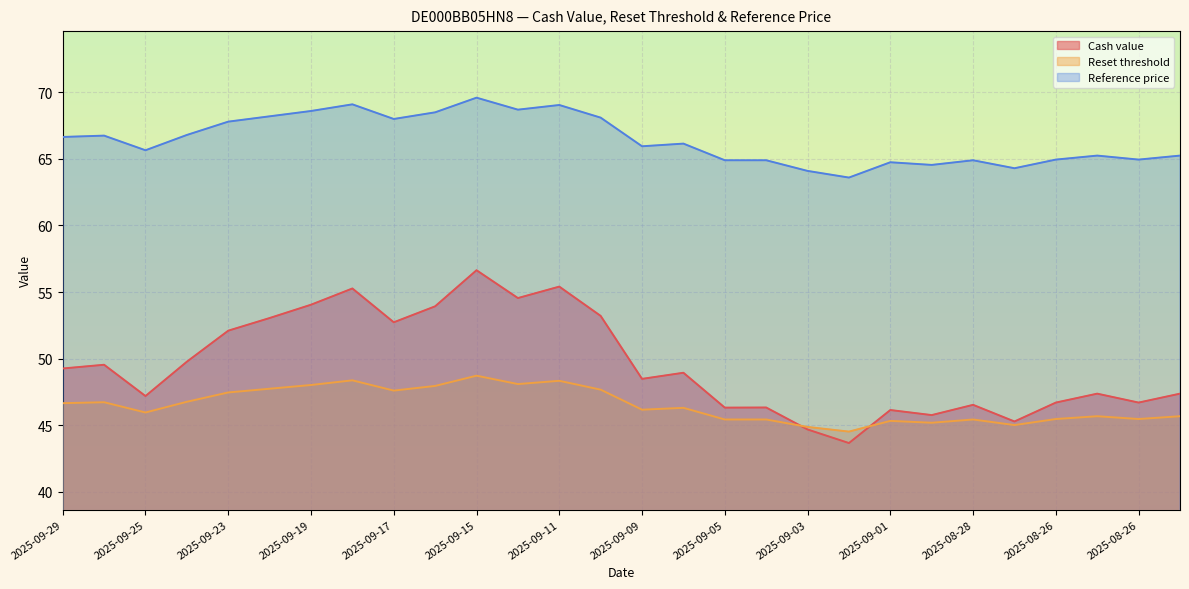

List the series in order of their overall mean, lowest first.

Reset threshold, Cash value, Reference price